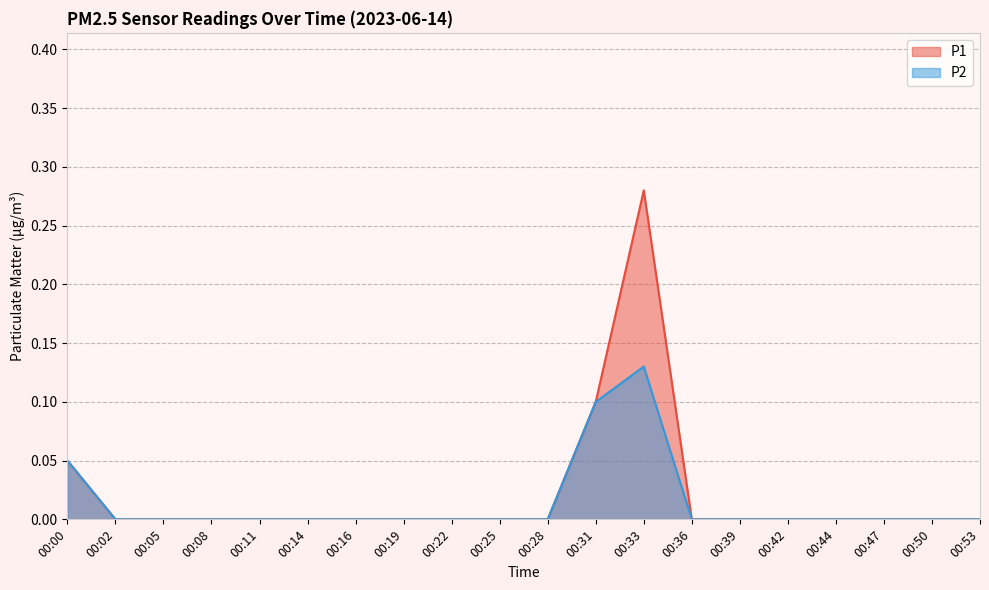

What is the highest value of the P2 series?

0.1